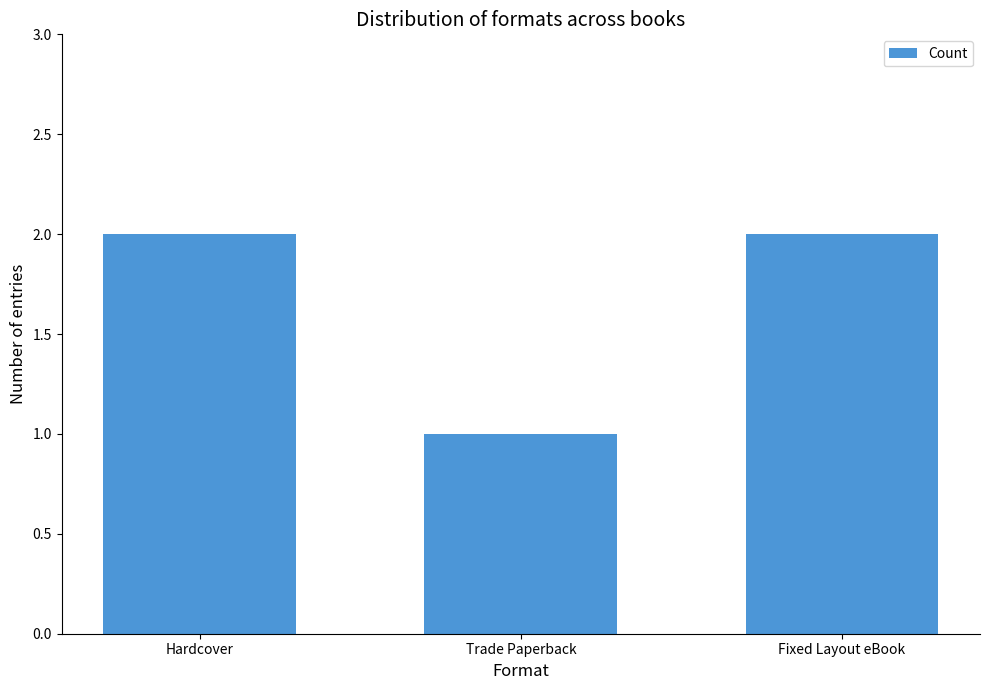

How many data points does each series have?

3